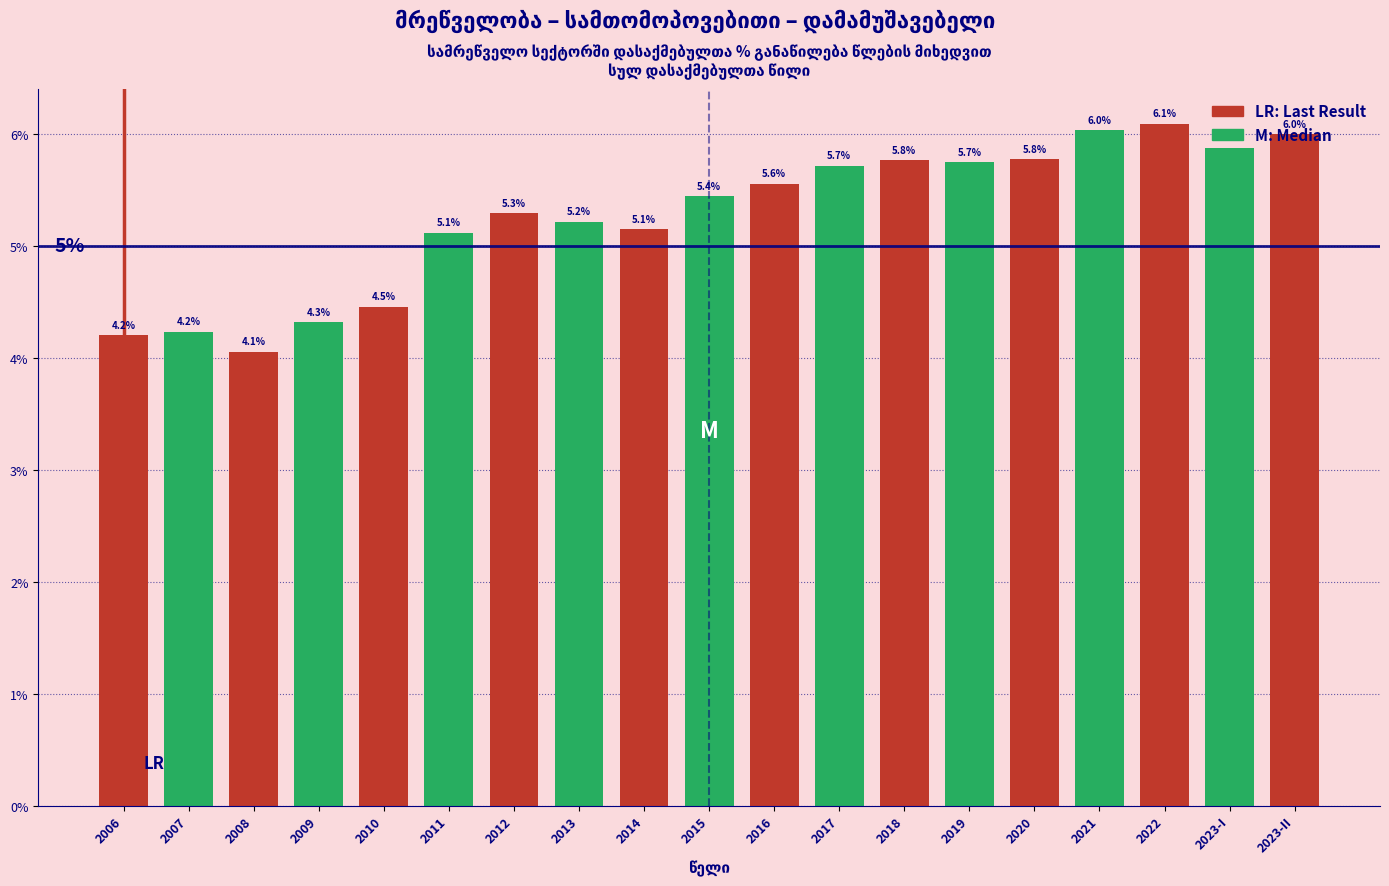

At which label does the data first exceed 5?

2011